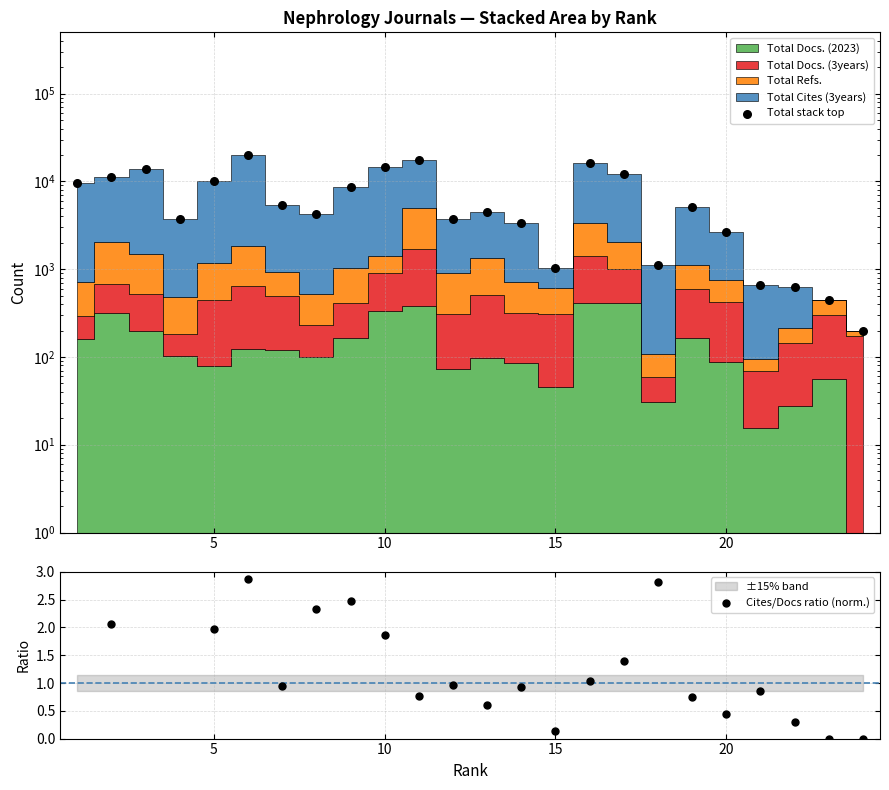

Which series has the largest total across all categories?

Total stack top